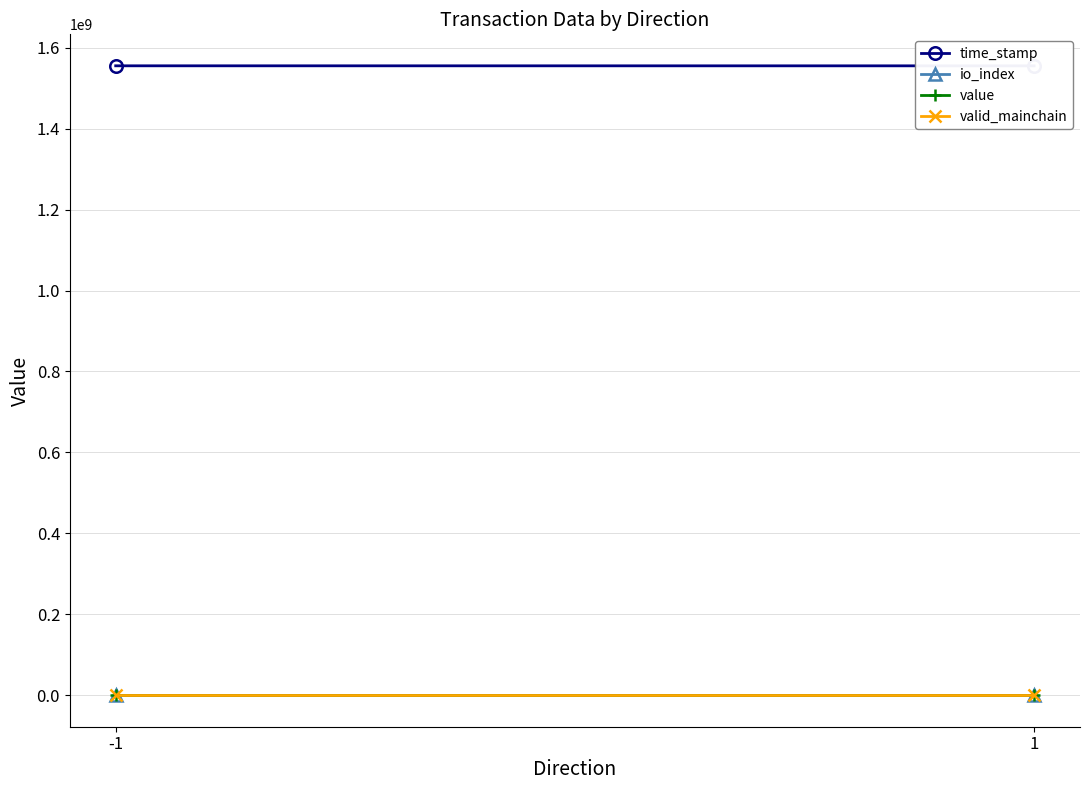

Reading left to right, list all the values displayed in this chart.

time_stamp: 1555372703.0	1555289032.0
io_index: 0.0	2.0
value: 112.2	112.2
valid_mainchain: 1.0	1.0